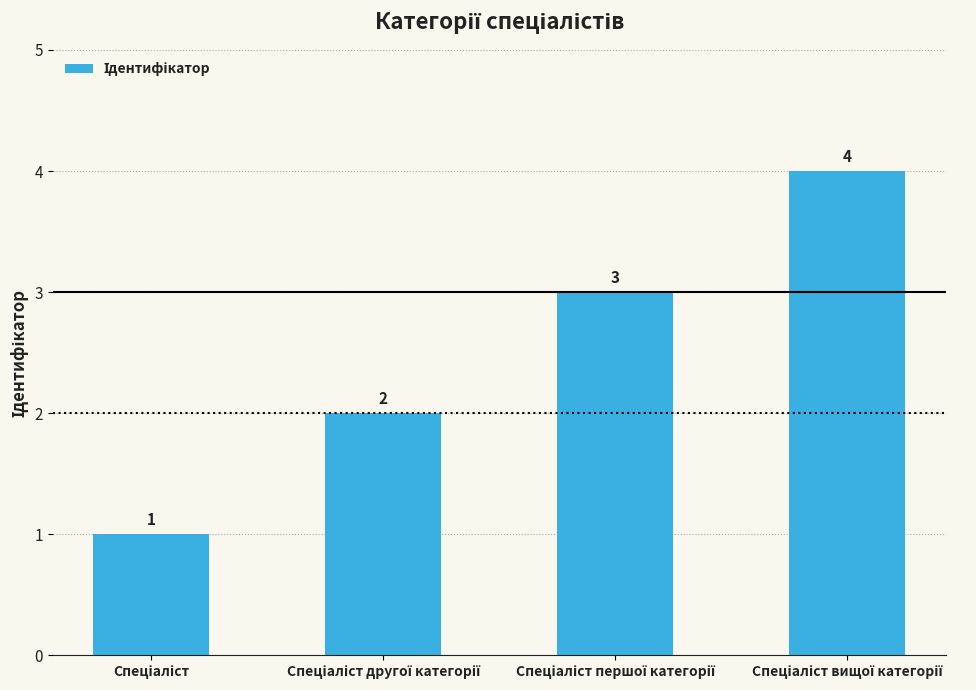

Count the values in the range 2 to 4.

3